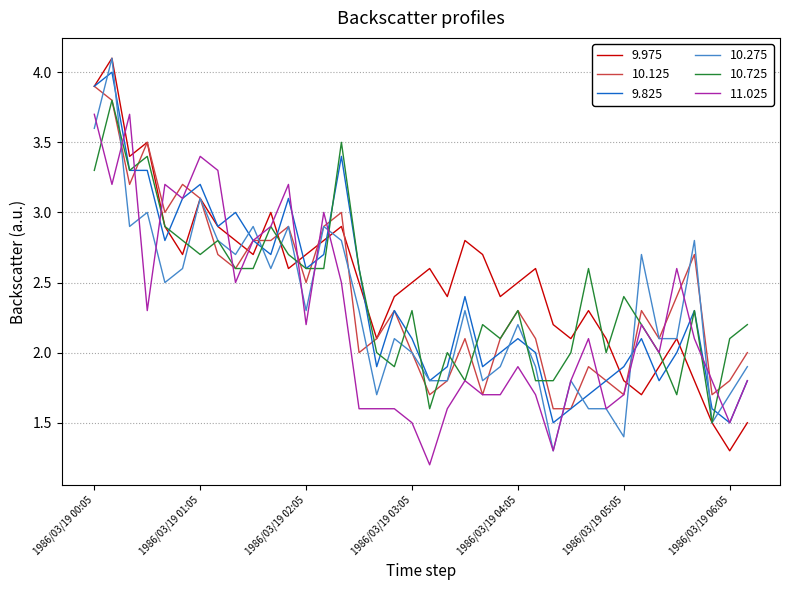

How many intersections are there between 11.025 and 9.975?

11